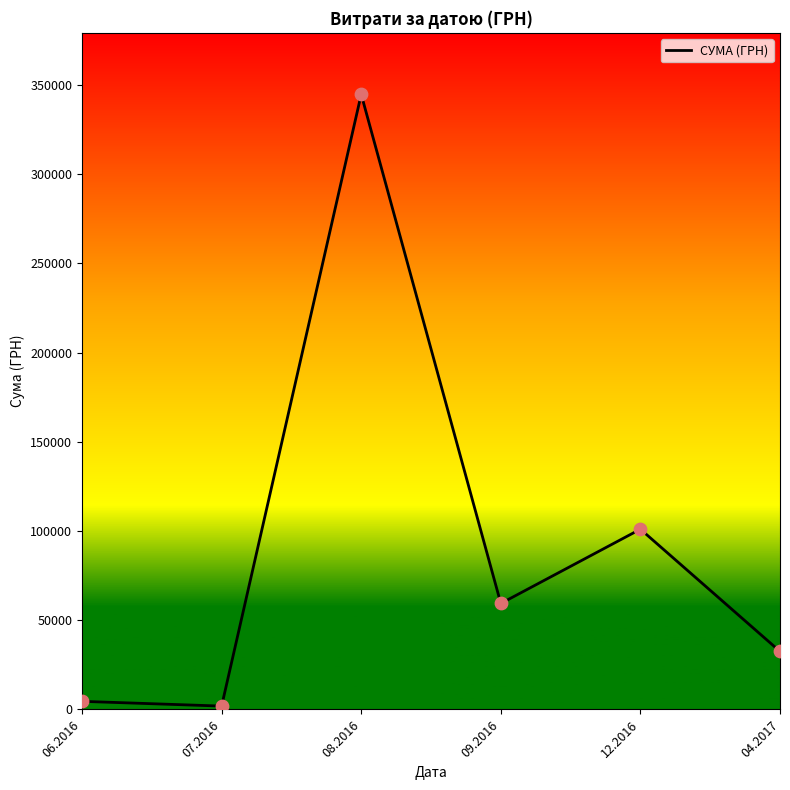

Which has a higher value, 12.2016 or 06.2016?

12.2016